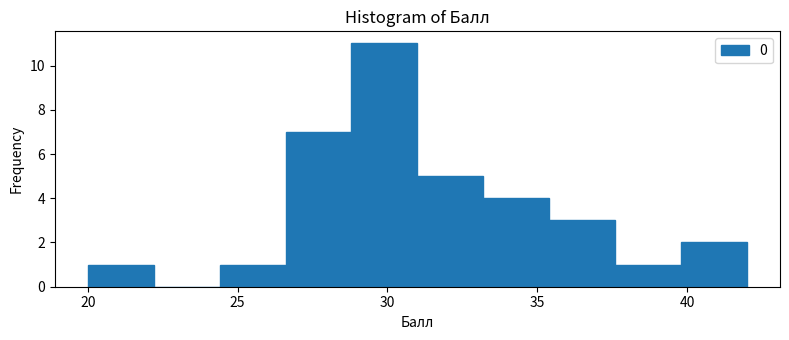

Reading left to right, list every bar in this chart as the range it spans on the x-axis followed by its height. Neither the bar edges nor the heights are printed on the chart, so give them approximately, as read against the axes.

20.0 to 22.2: 1
22.2 to 24.4: 0
24.4 to 26.6: 1
26.6 to 28.8: 7
28.8 to 31.0: 11
31.0 to 33.2: 5
33.2 to 35.4: 4
35.4 to 37.6: 3
37.6 to 39.8: 1
39.8 to 42.0: 2